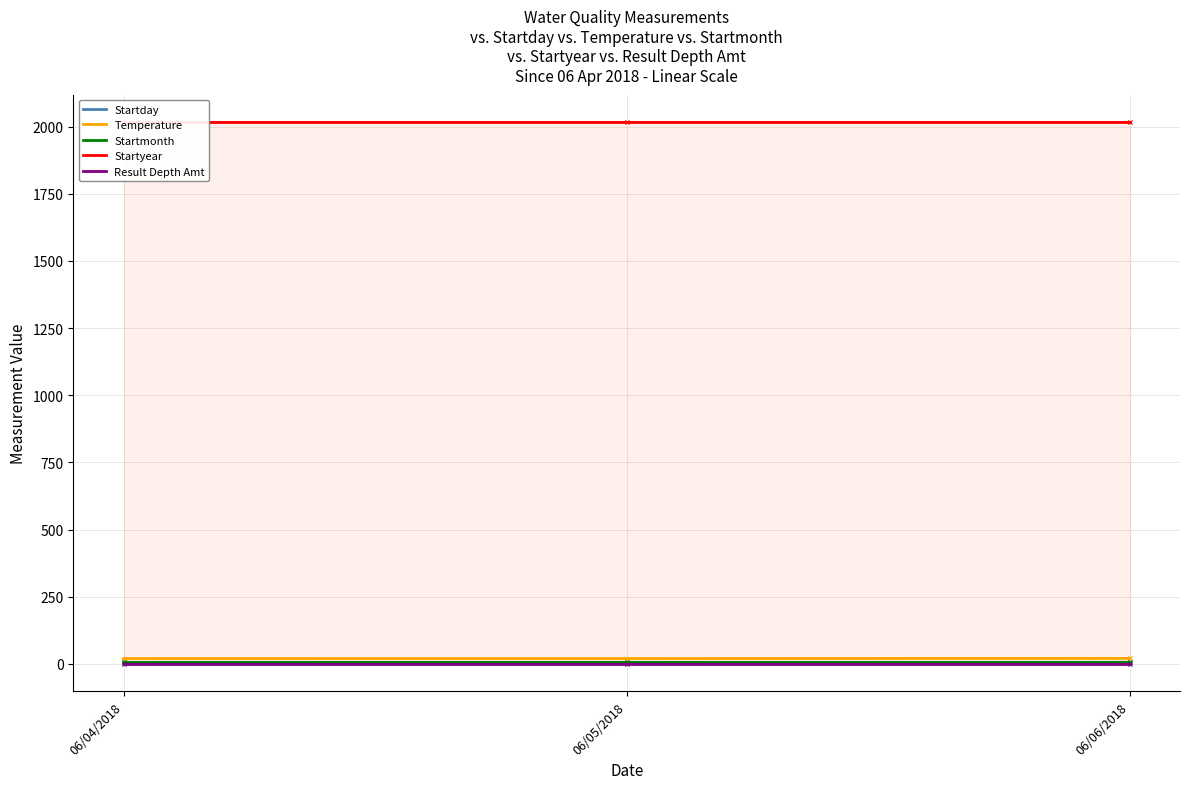

Which series has the largest range (max minus min)?

Startday